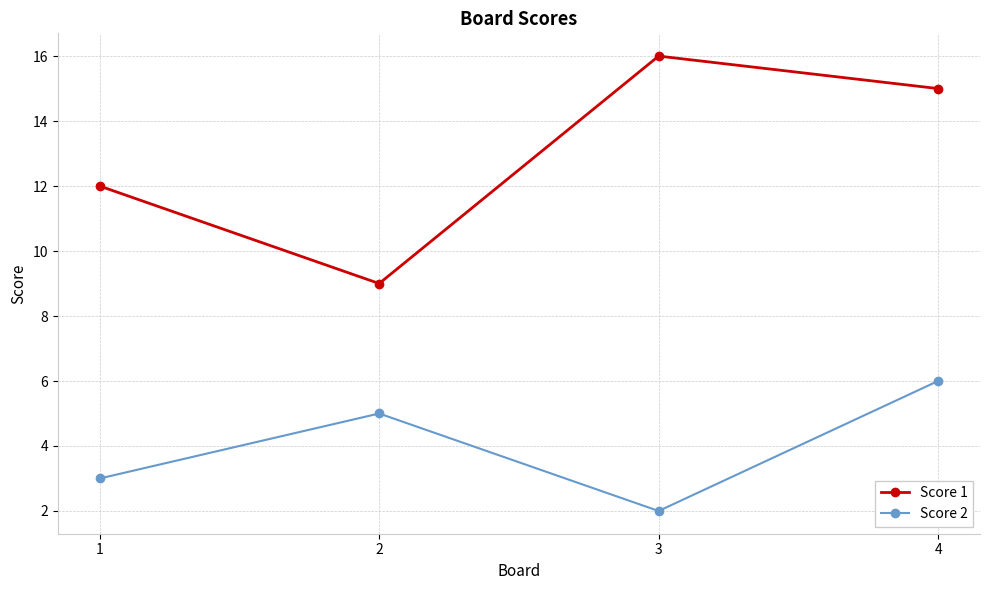

What is the minimum value shown in the chart?

2